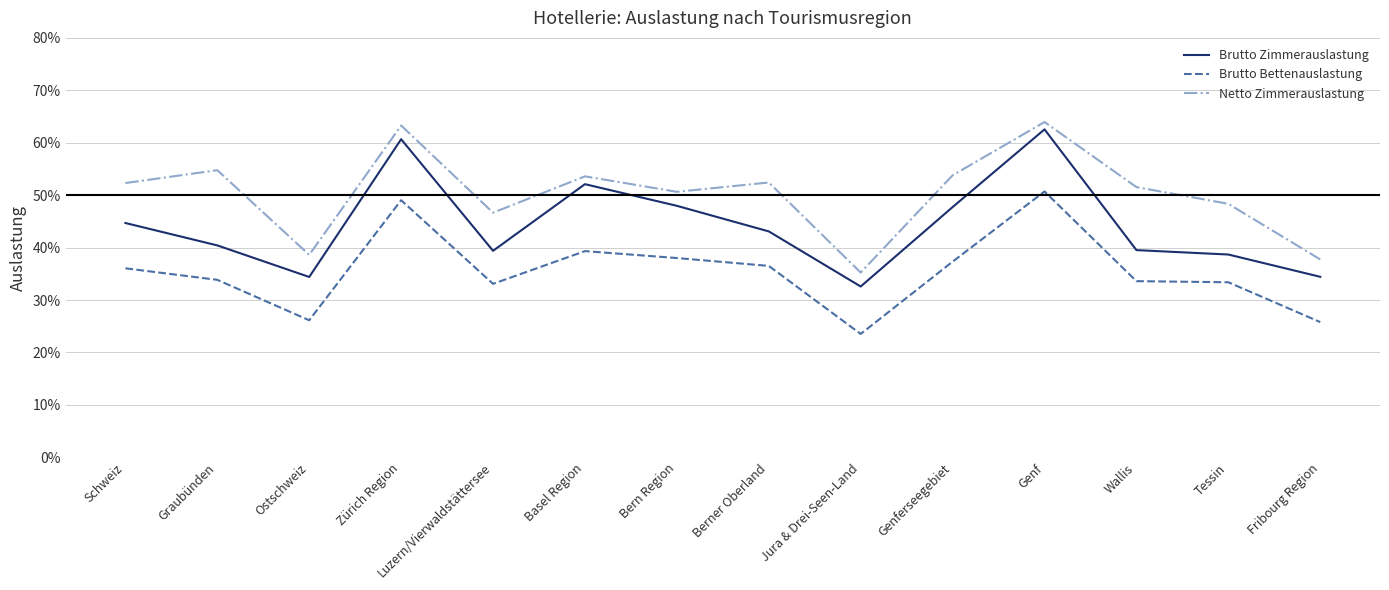

Which category has the lowest value in the Brutto Zimmerauslastung series?

Jura & Drei-Seen-Land